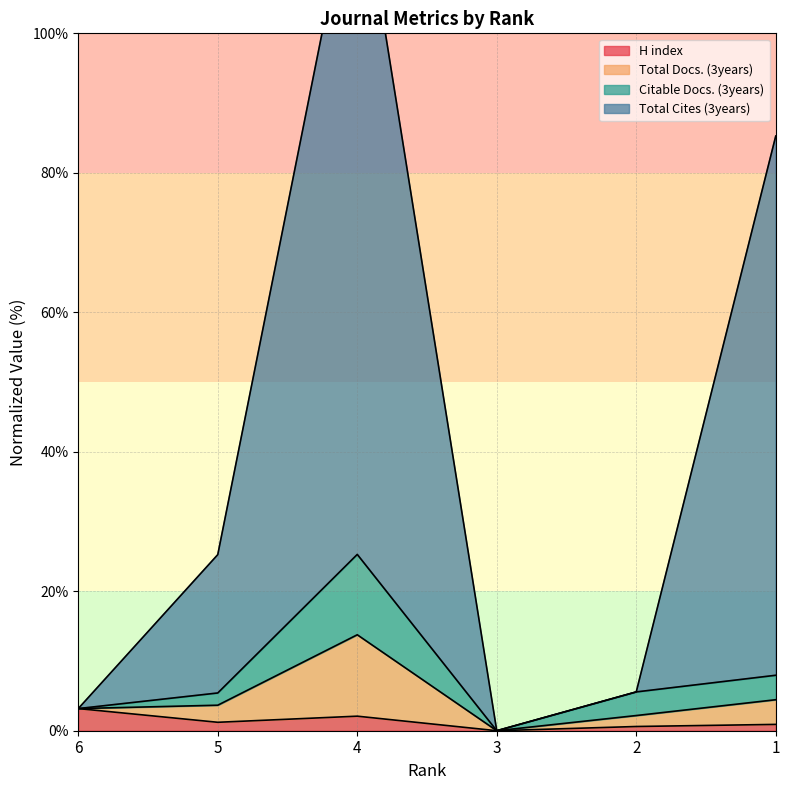

What is the greatest value displayed?

125.3